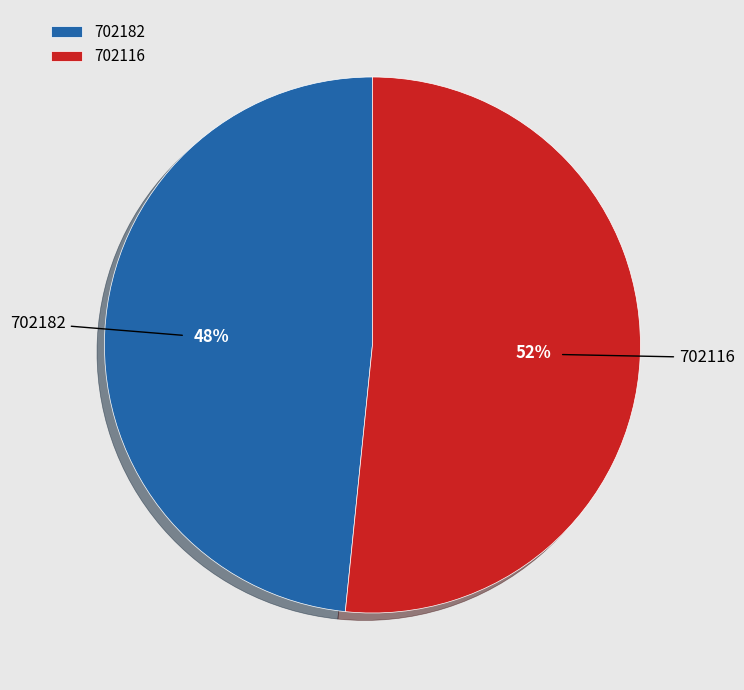

Rank the categories by value from lowest to highest.

702182, 702116